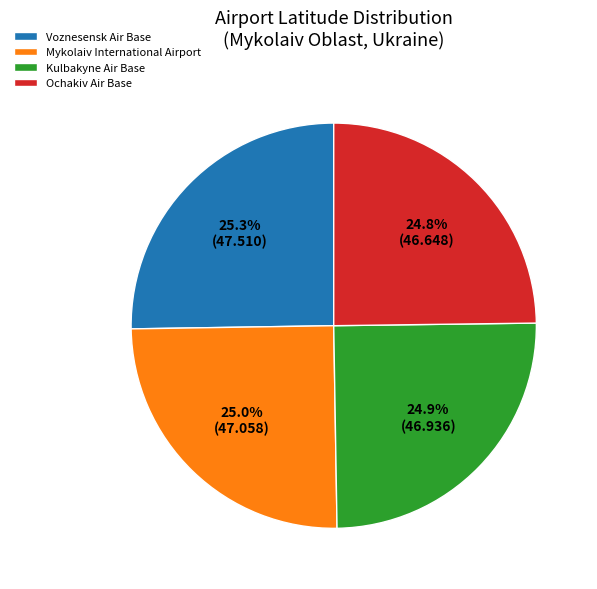

Is there a majority slice in this chart?

No